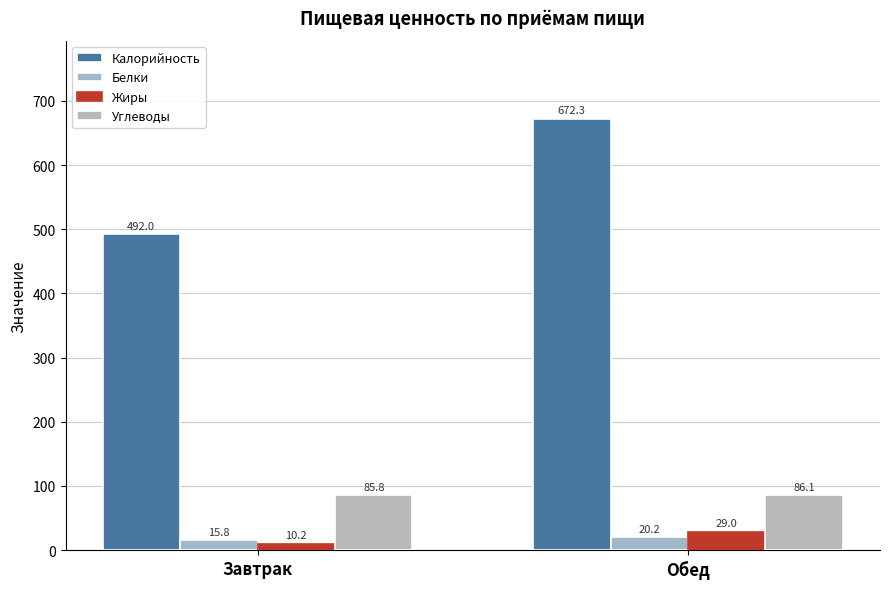

Rank the series at Обед from lowest to highest value.

Белки, Жиры, Углеводы, Калорийность